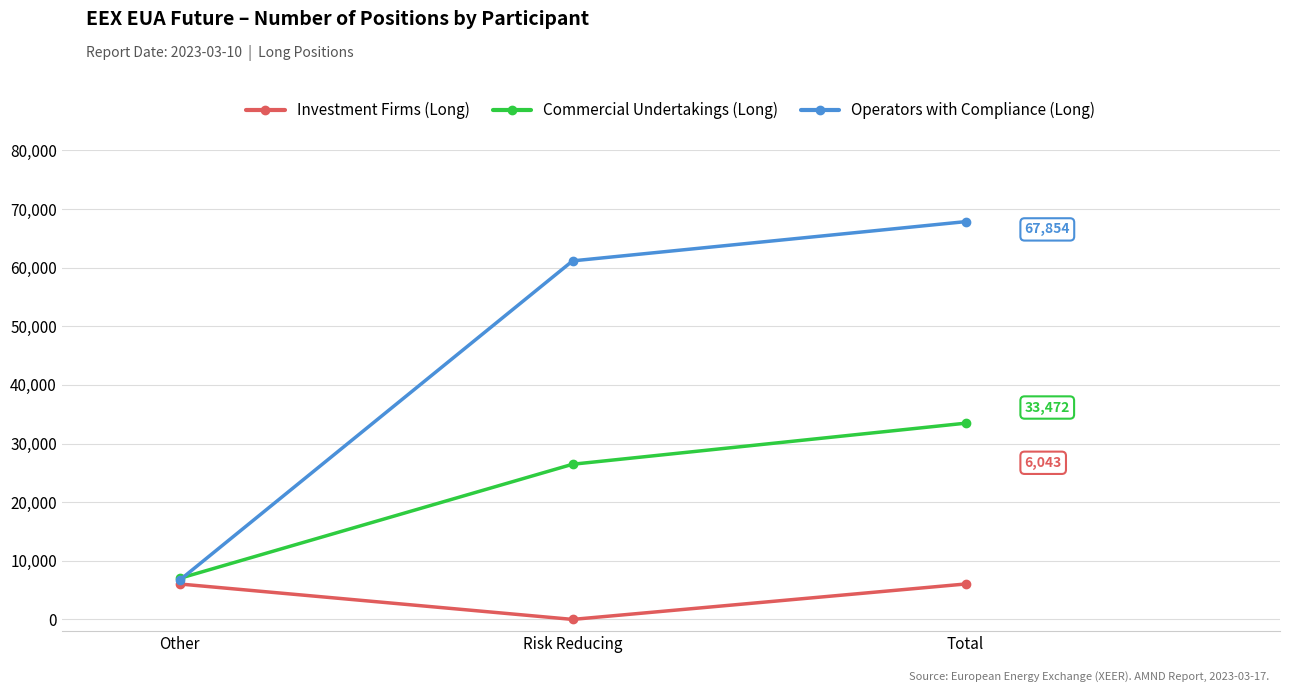

Which series changed the most between Other and Total?

Operators with Compliance (Long)